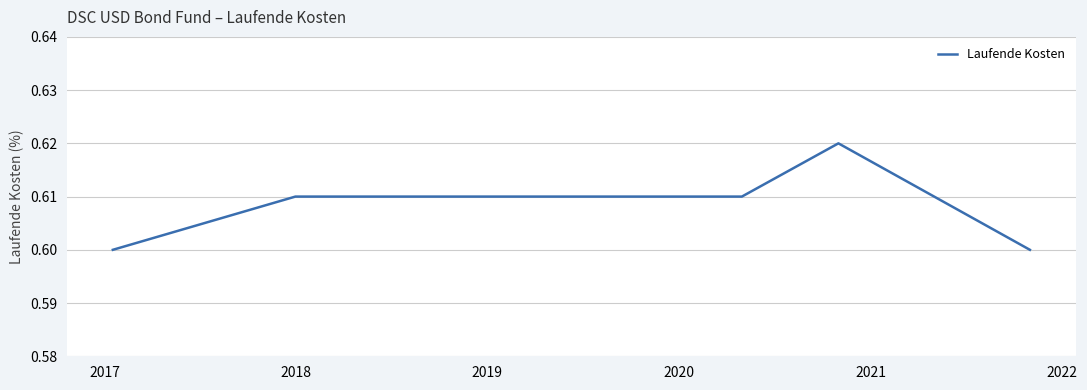

How many values are between 0 and 1?

8